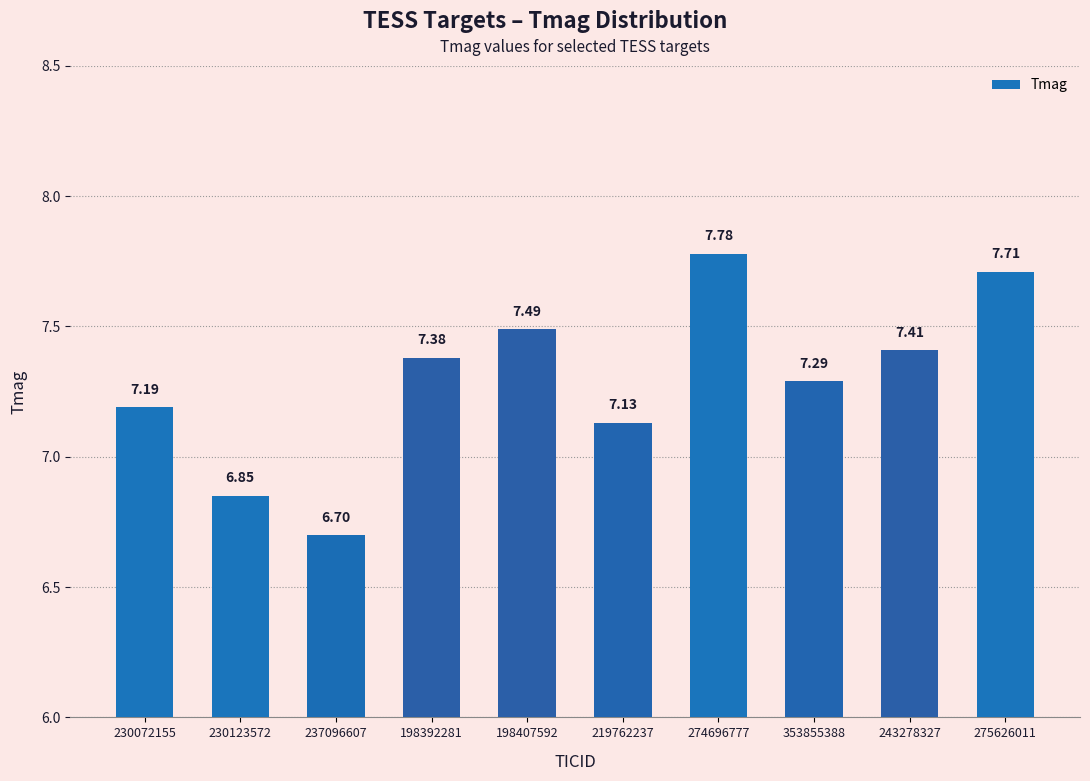

What is the smallest value displayed?

6.7